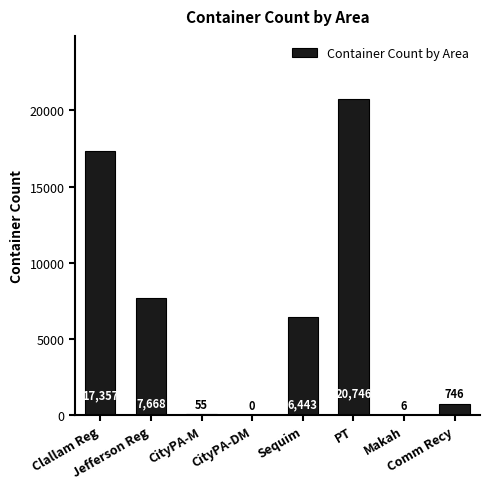

How many positive values are there?

7